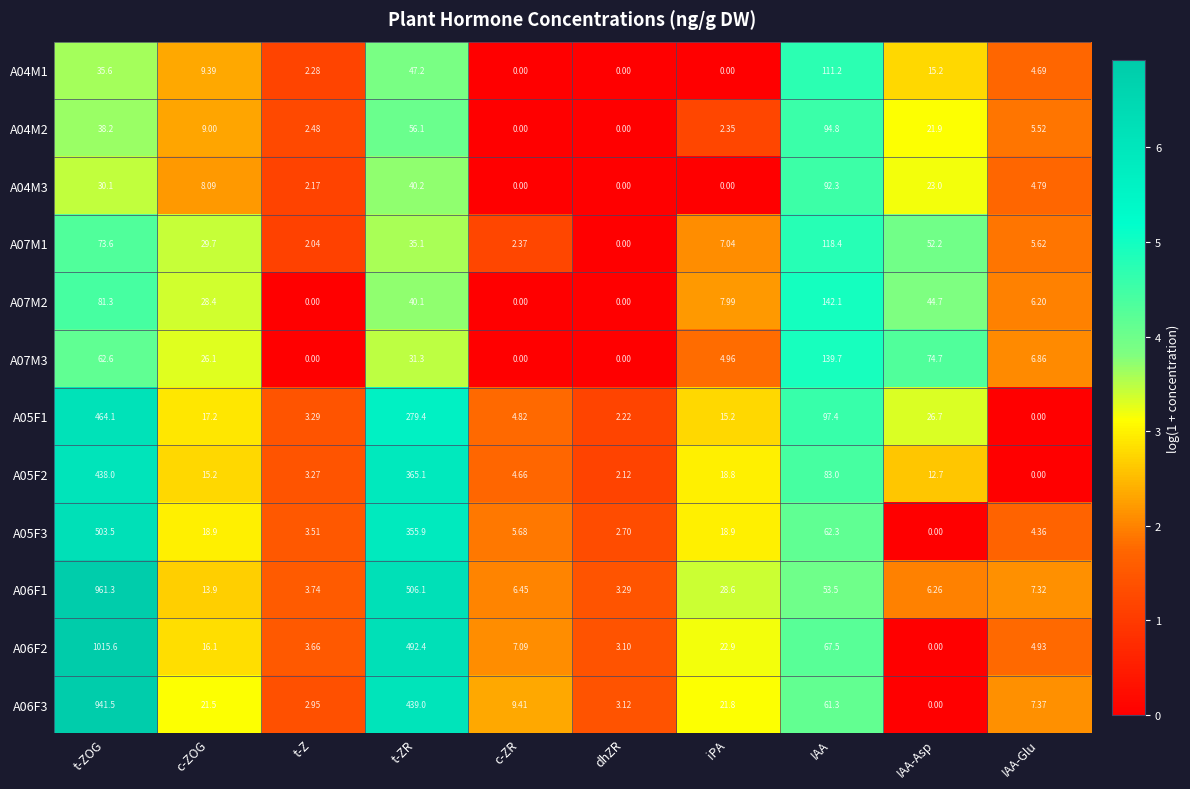

At which category is the sum across all series the highest?

t-ZOG